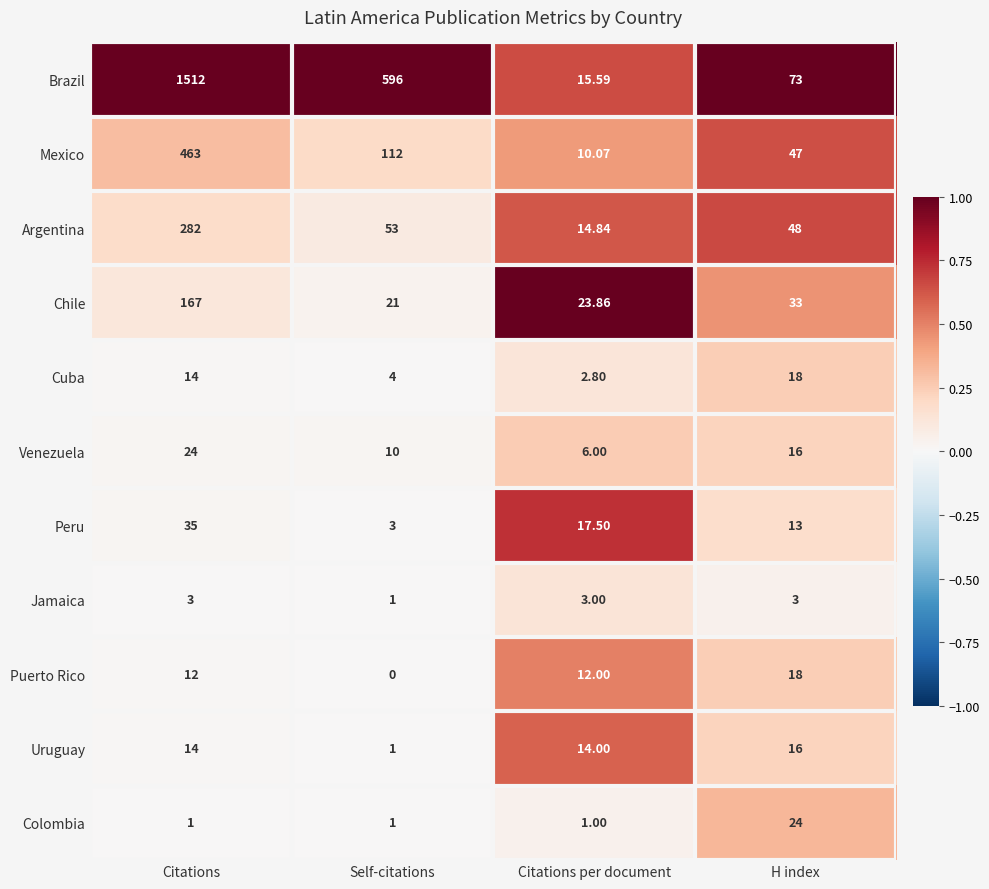

At which category is the sum across all series the highest?

Citations